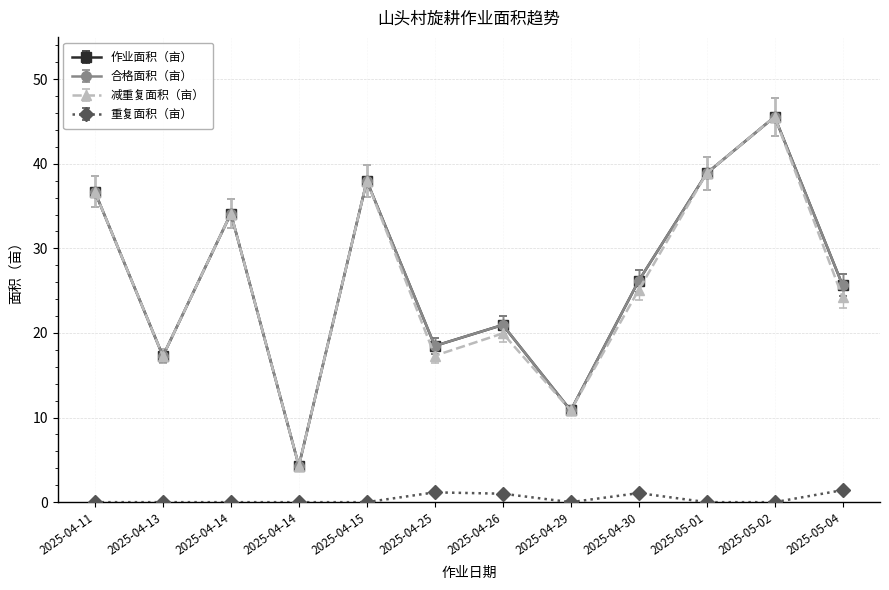

Is this an area chart (filled region under the line)?

No